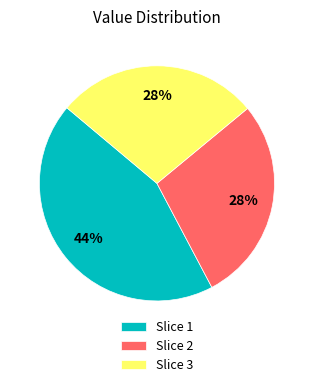

Is there any slice that represents more than half of the pie?

No